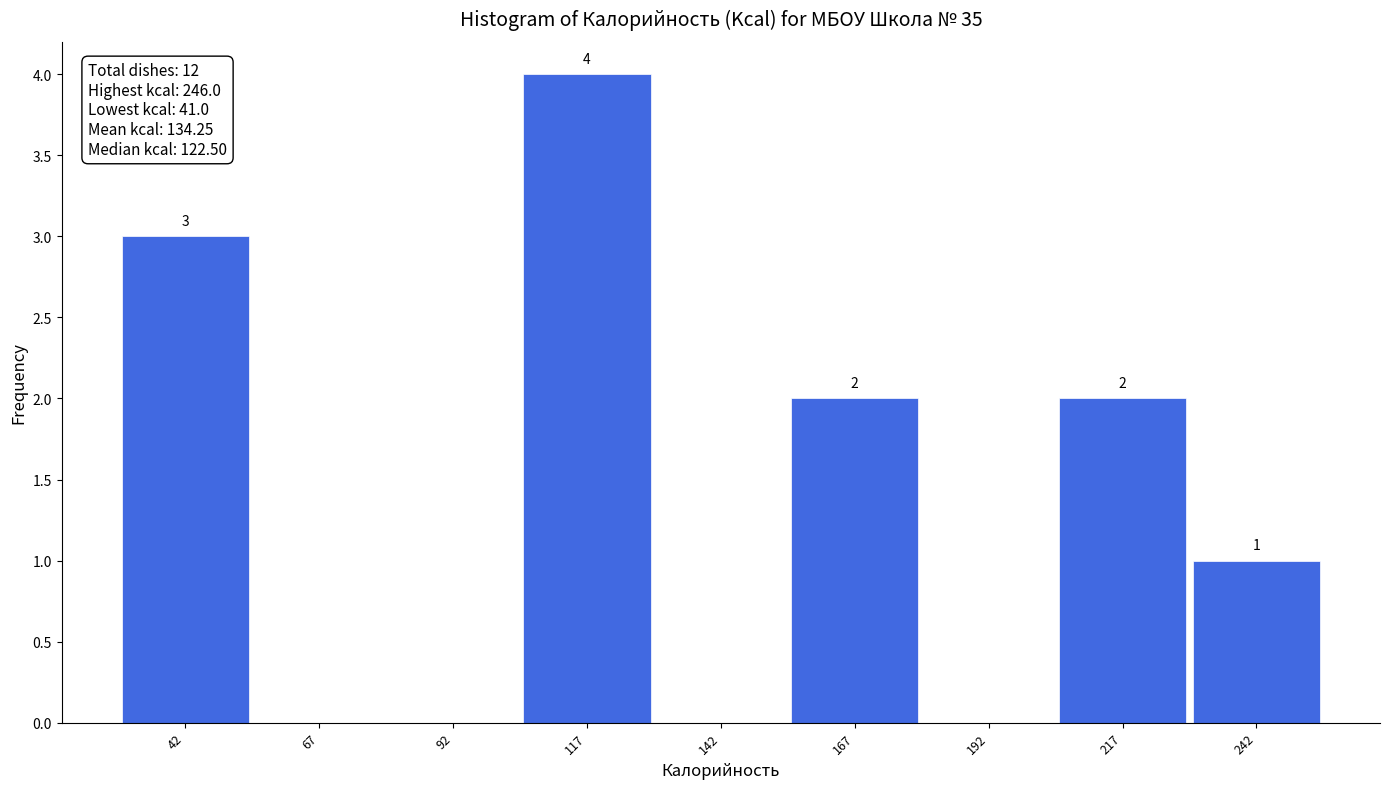

Which range on the x-axis has the tallest bar?

105 to 130